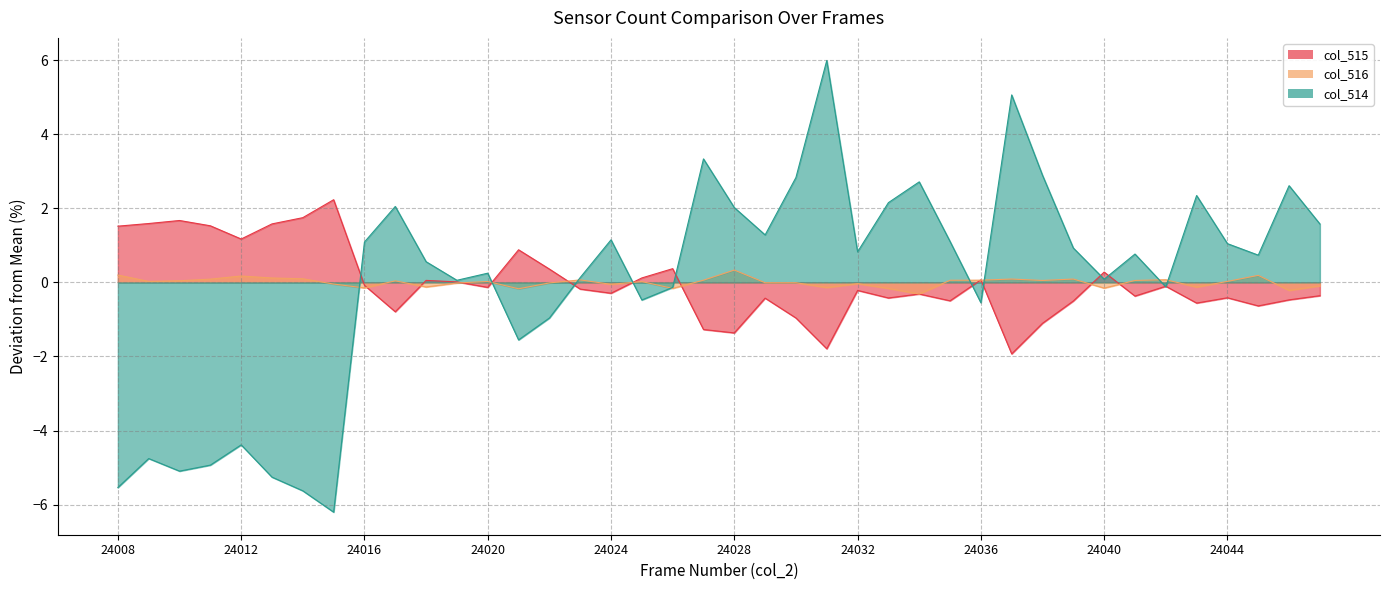

What value does the col_515 series have at 24018?

0.1